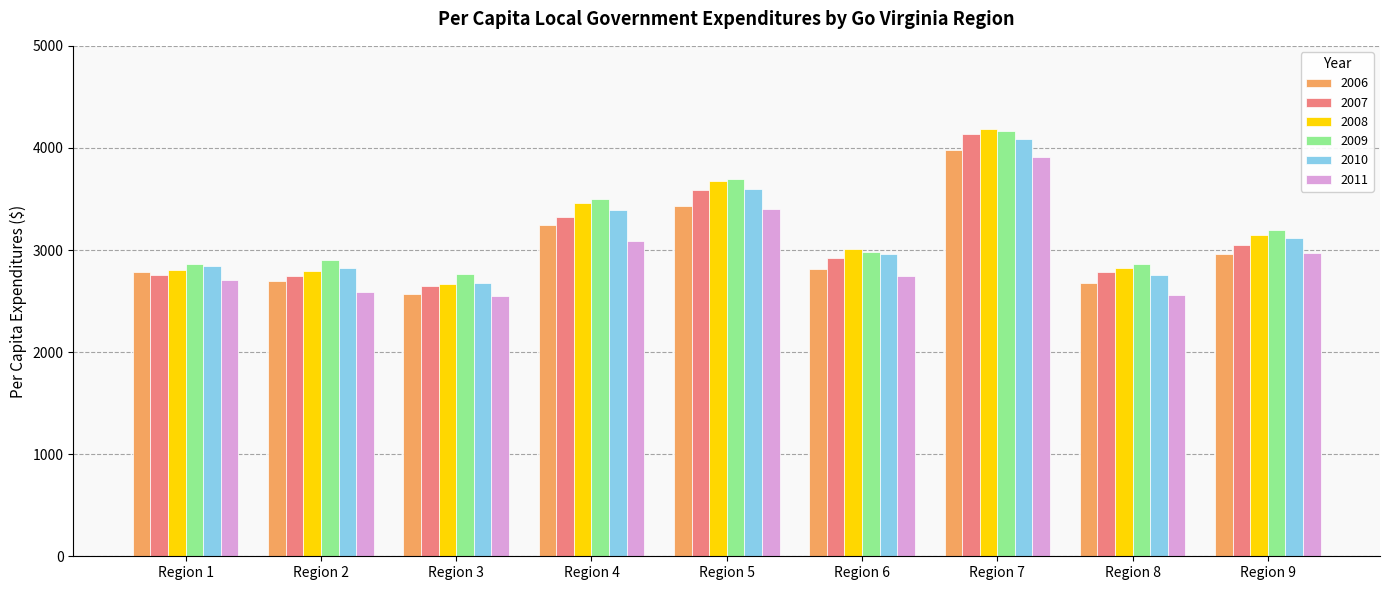

How many bars are there in total?

54